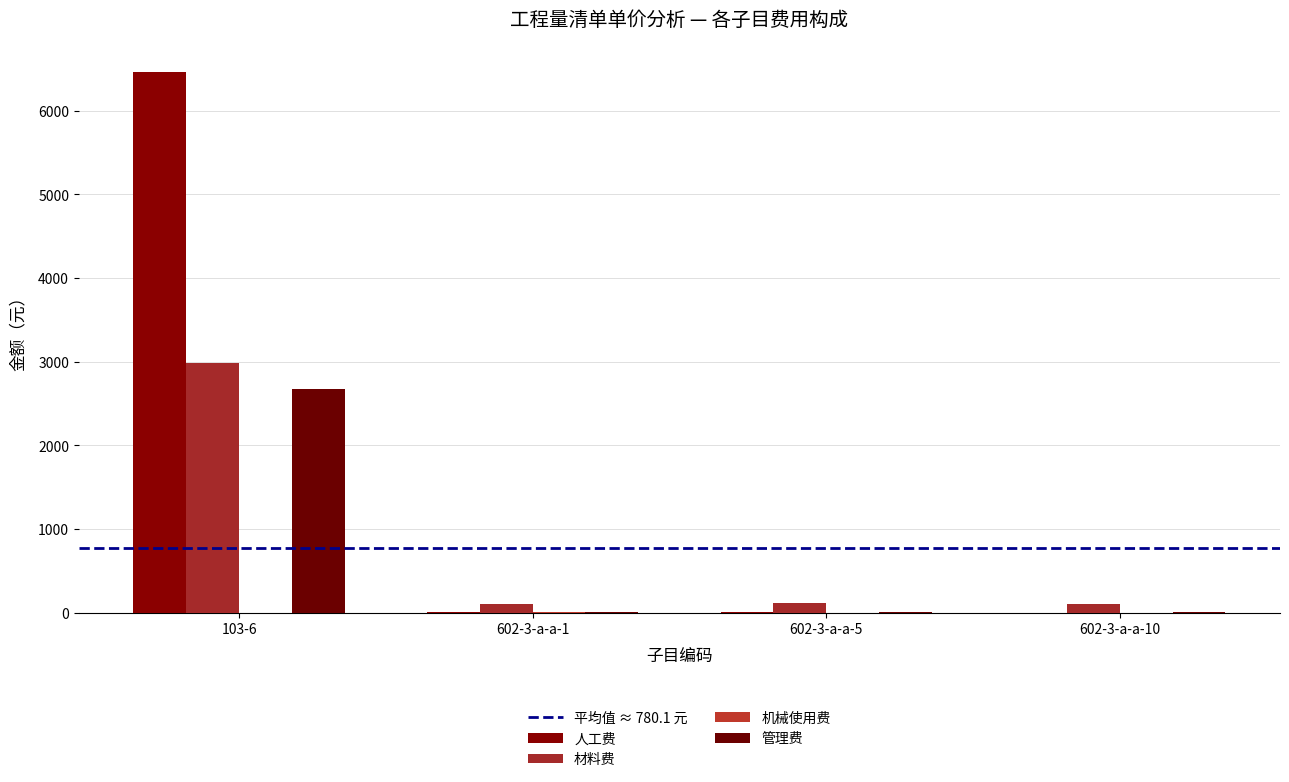

How many series are shown in this chart?

4